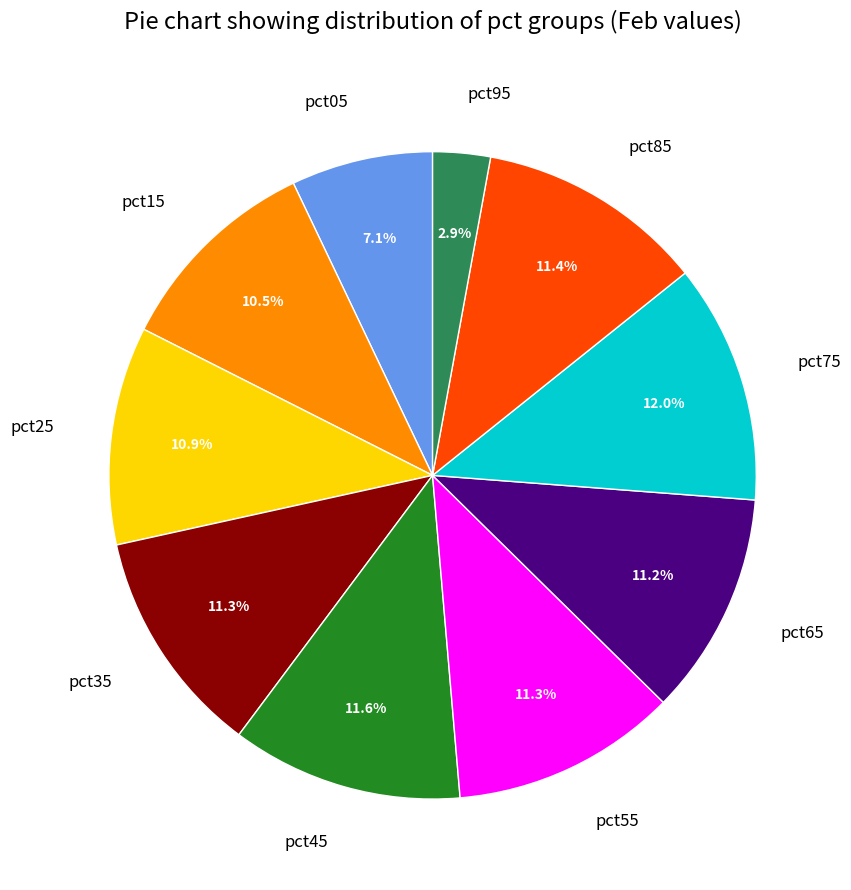

Does pct55 represent more than half of the total?

No